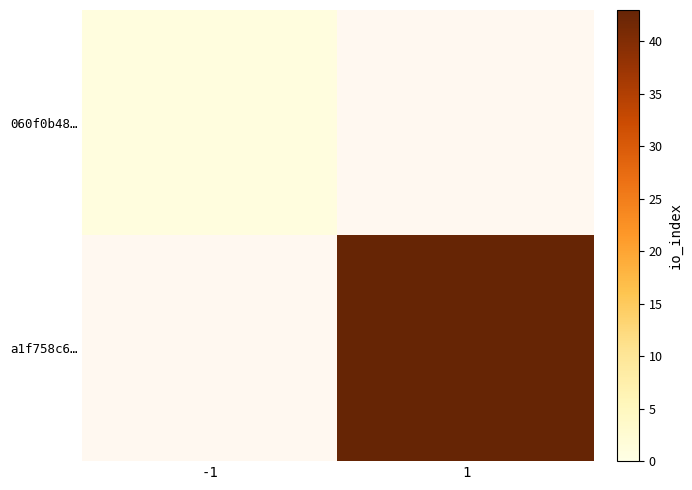

Which series has the largest range (max minus min)?

060f0b48…